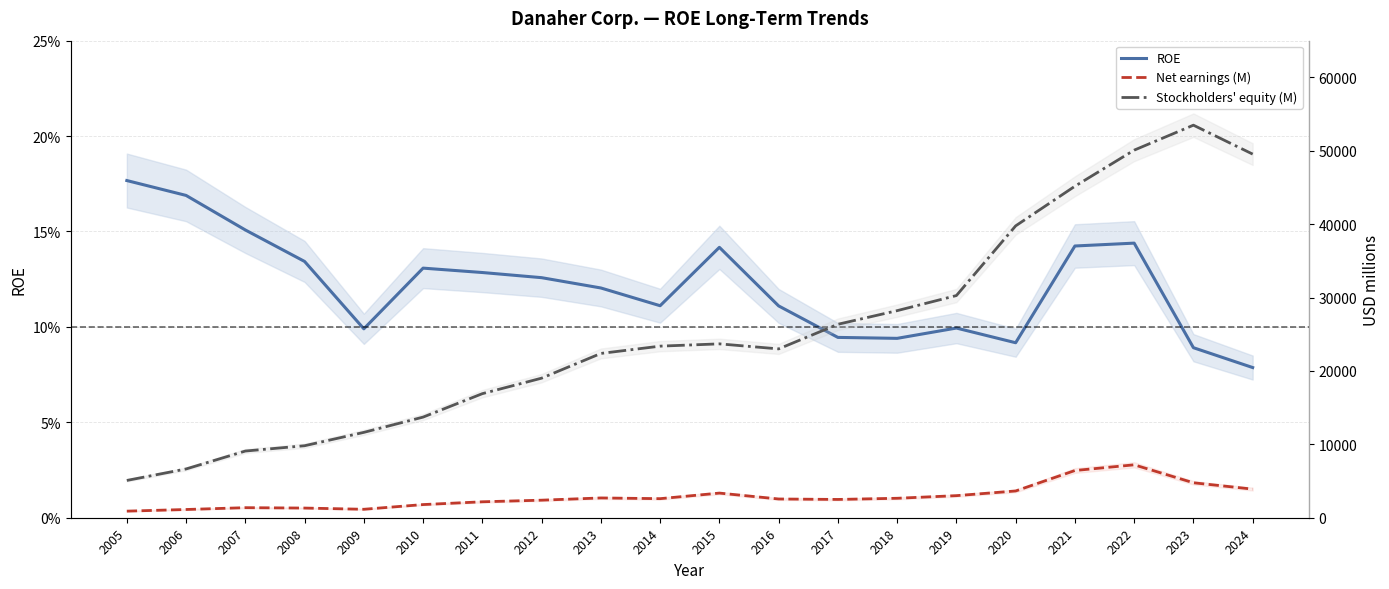

The Stockholders' equity (M) series shows 67004.0 at 2024. True or false?

False